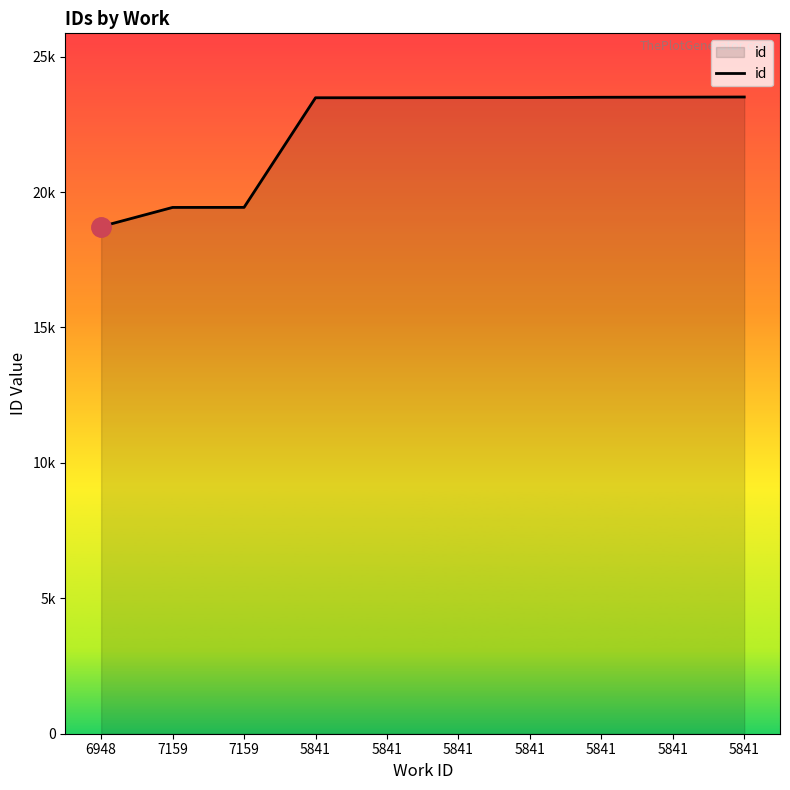

Approximately how many times larger is the value at 5841 compared to 5841?

1.0